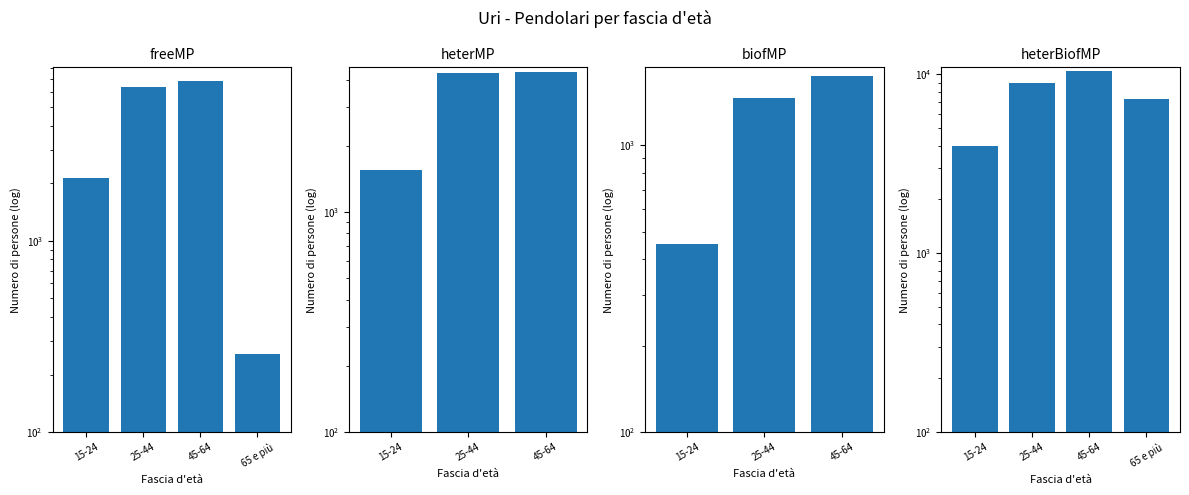

Is the value of heterMP at 15-24 greater than the value of heterBiofMP at 15-24?

No